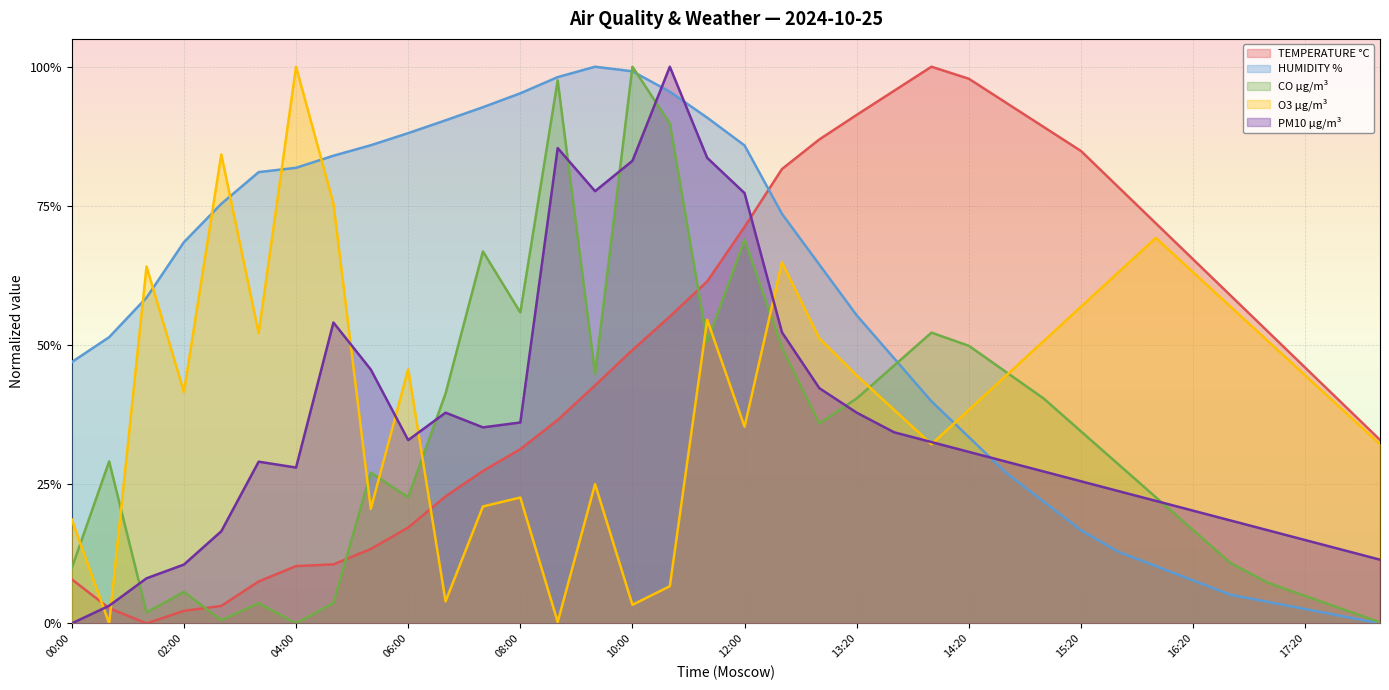

What is the maximum value for PM10 µg/m³?

1.0